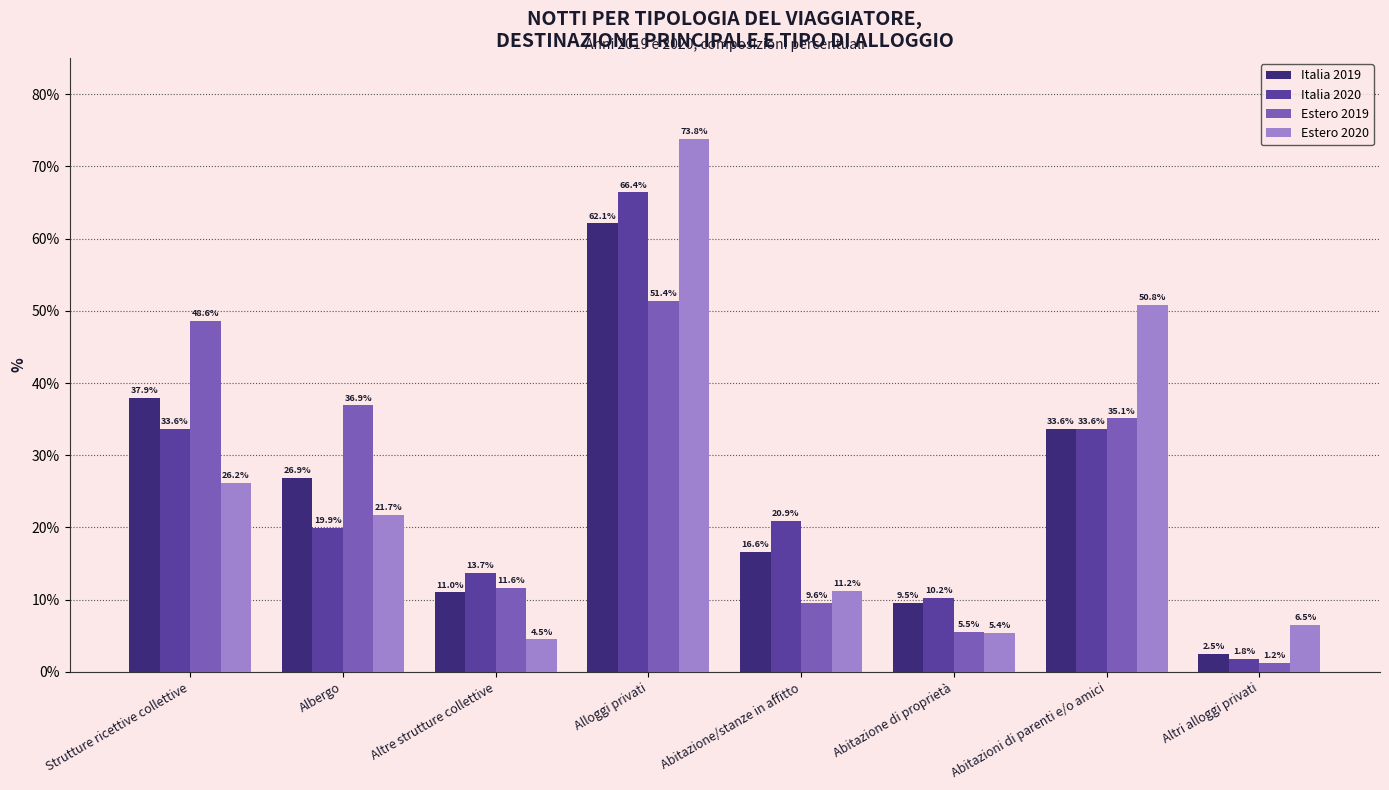

What is the total value across all series at Abitazione di proprietà?

30.6